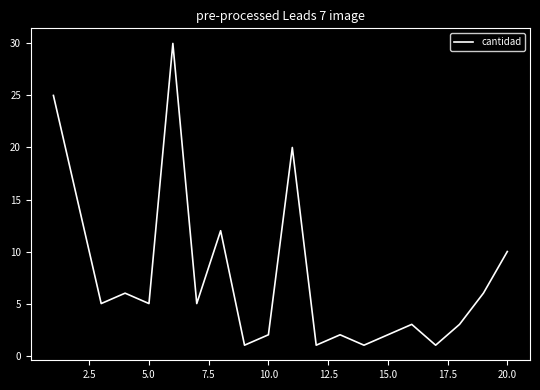

What is the difference between the maximum and minimum values?

29